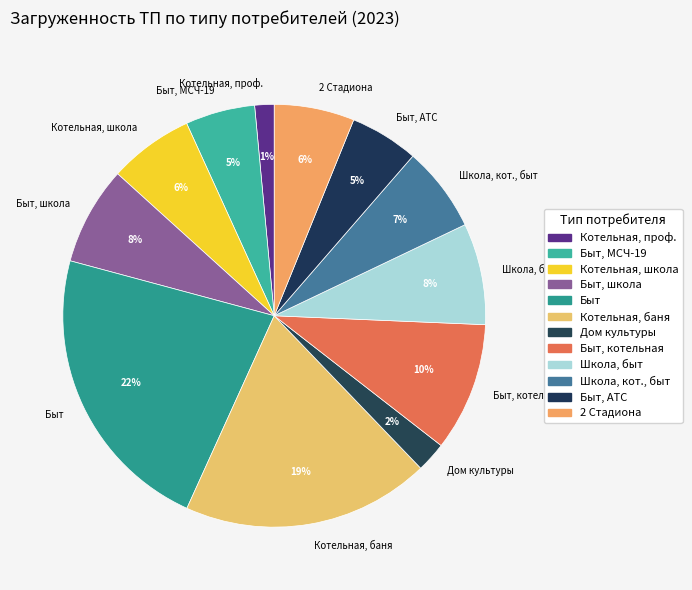

Between 2 Стадиона and Дом культуры, which is larger?

2 Стадиона